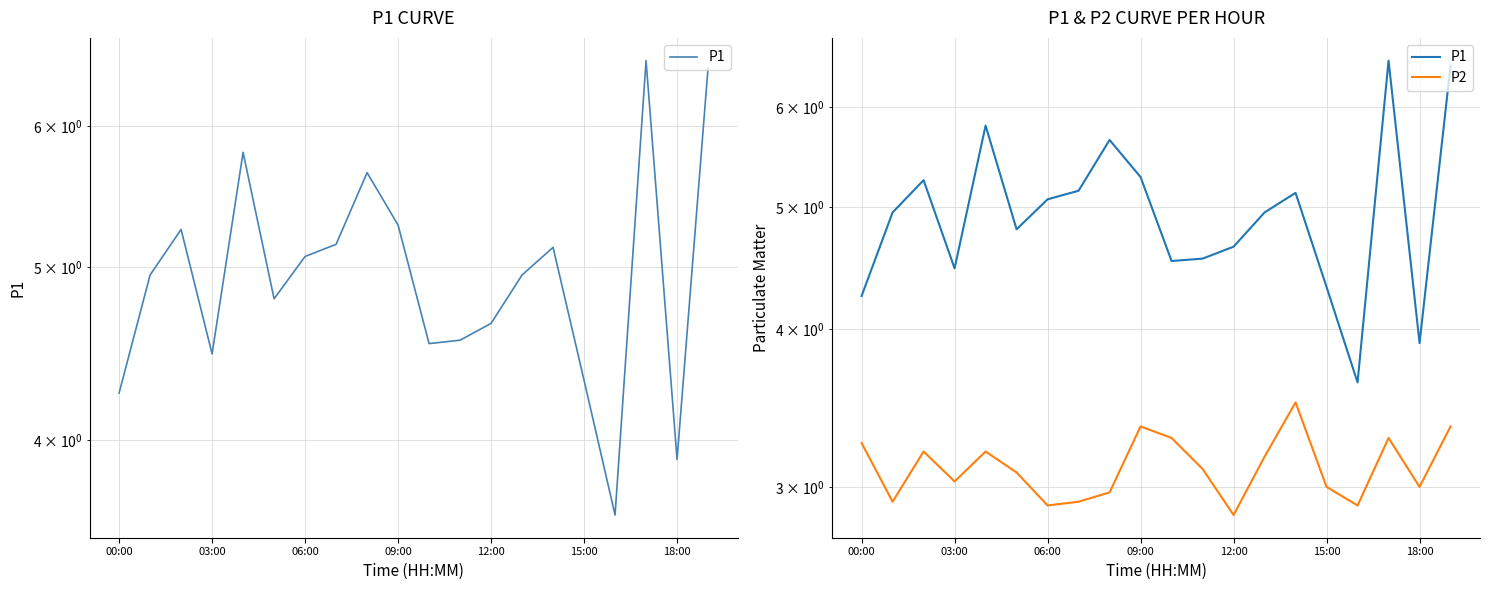

What is the minimum value for P1?

3.6